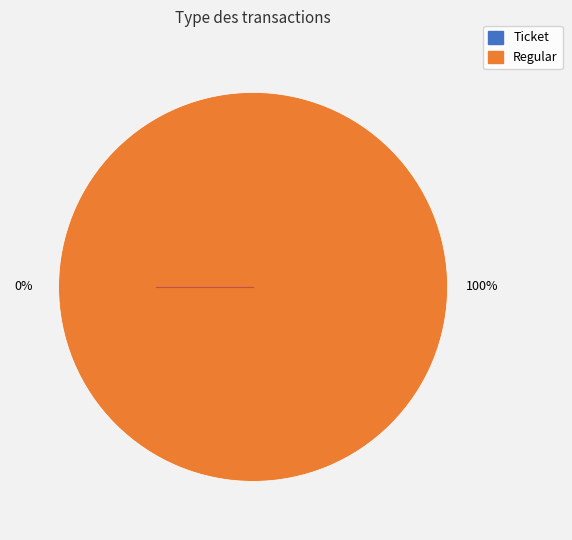

Which slice is the smallest?

Ticket